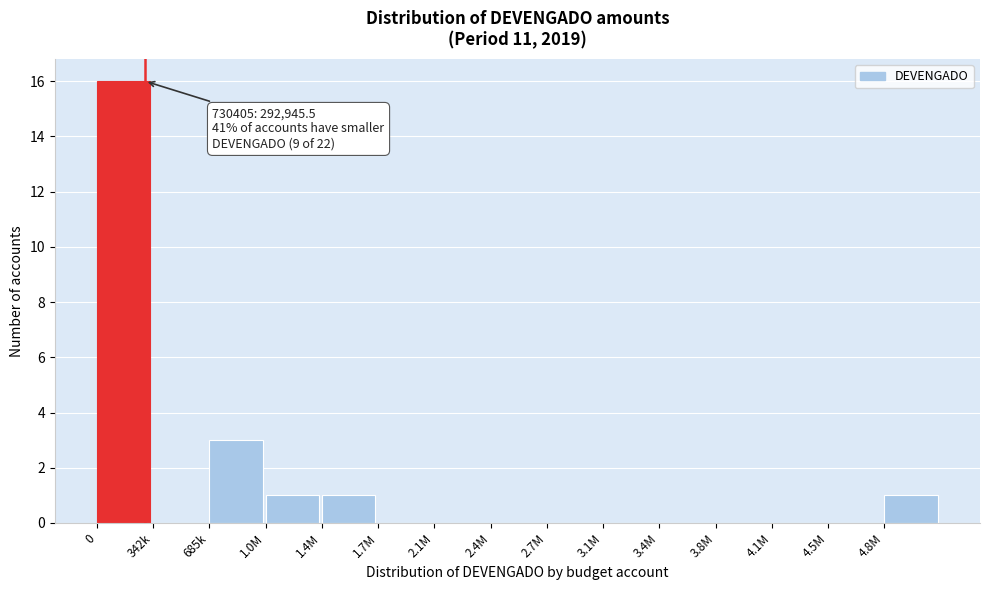

Reading left to right, what are all the values shown in this chart?

0=16	342k=0	685k=3	1.0M=1	1.4M=1	1.7M=0	2.1M=0	2.4M=0	2.7M=0	3.1M=0	3.4M=0	3.8M=0	4.1M=0	4.5M=0	4.8M=1